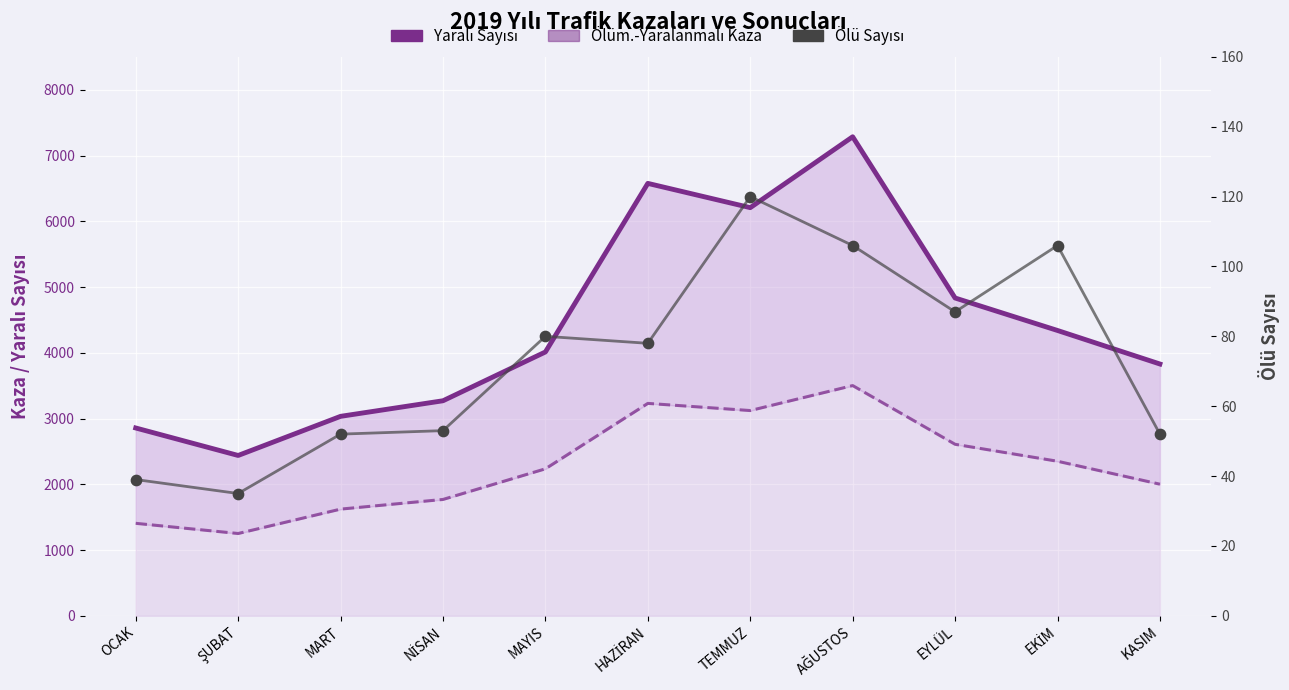

What are all the series names shown in the legend?

Yaralı Sayısı, Ölüm.-Yaralanmalı Kaza, Ölü Sayısı